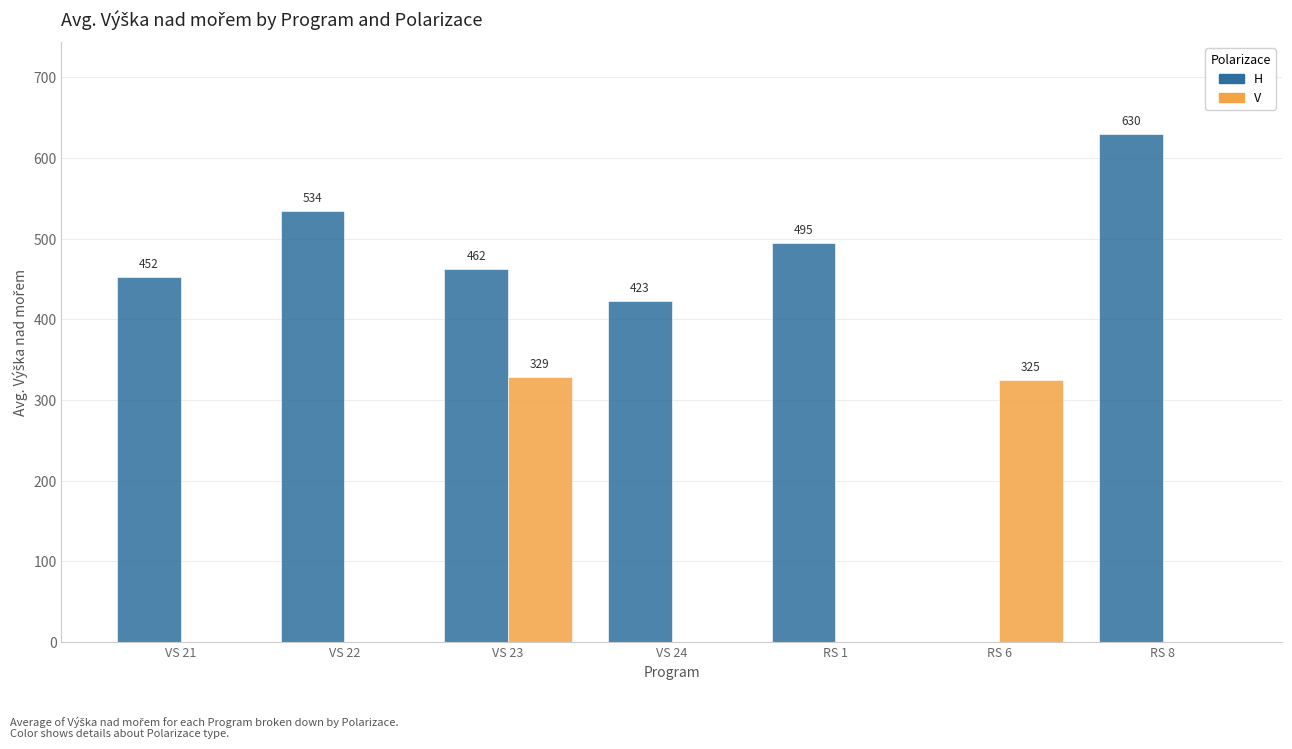

What is the total value across all series at RS 6?

325